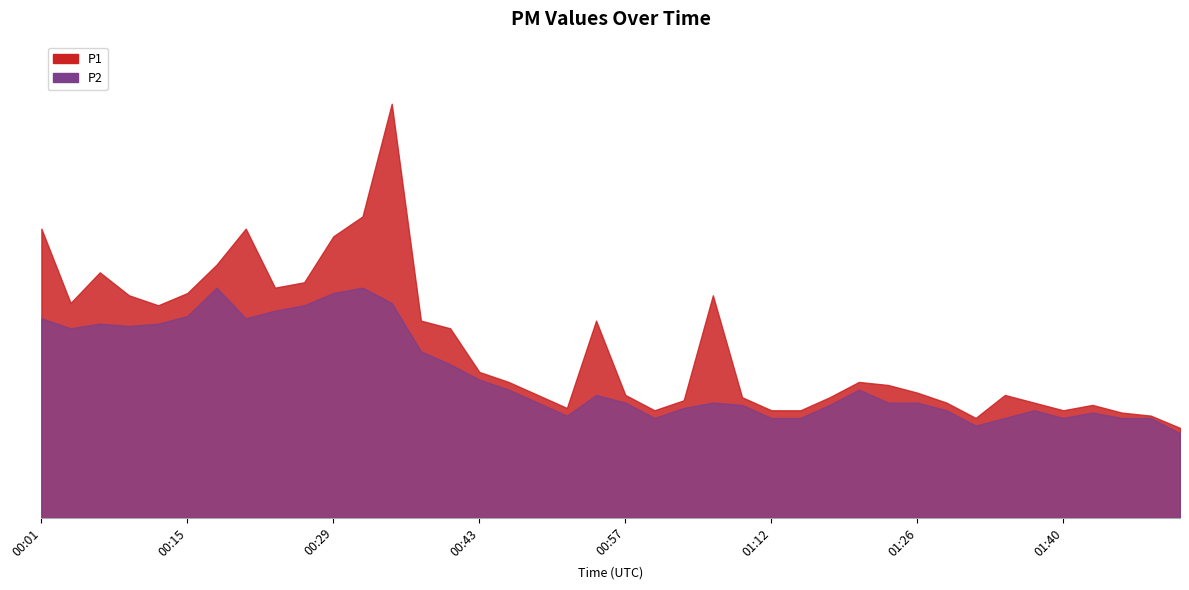

What is the spread (max minus min) of values at 01:03?

0.1